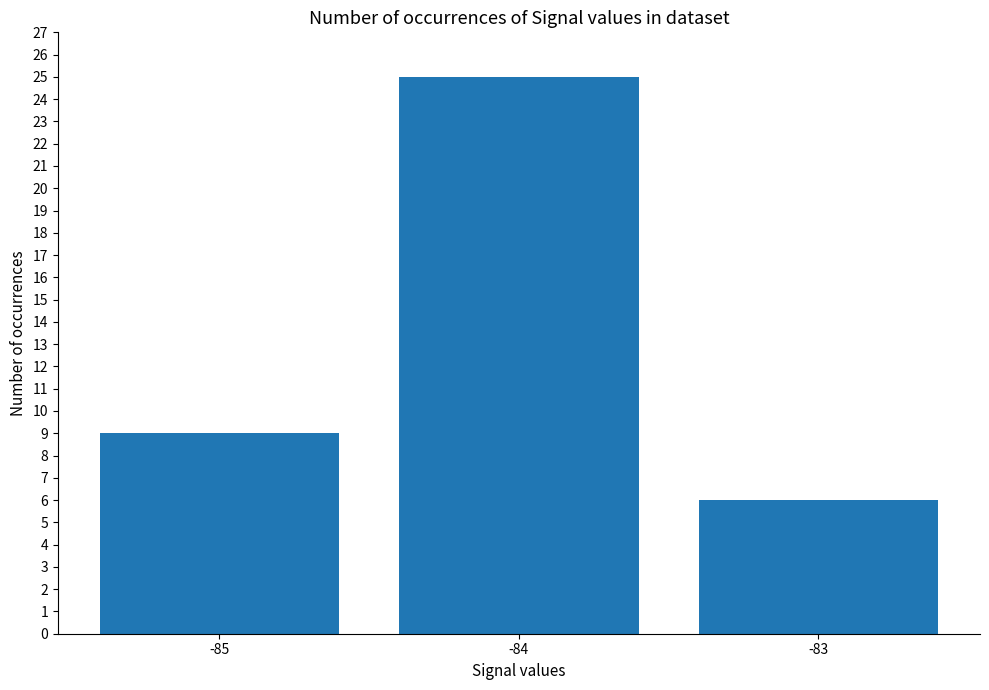

What is the sum of the values at -85 and -83?

15